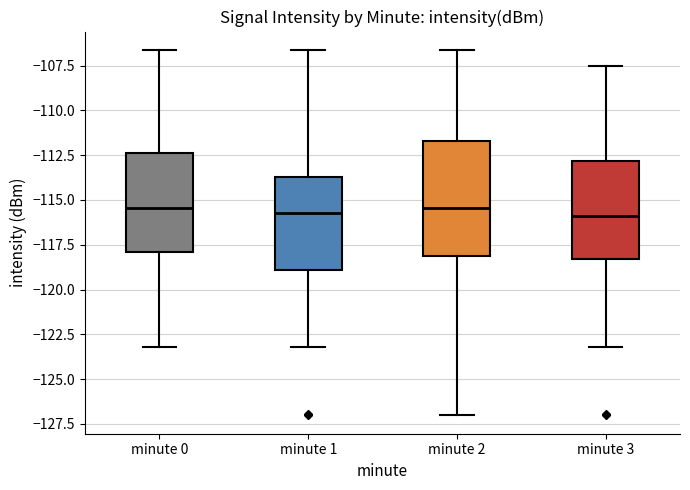

Reading left to right, transcribe this box plot: for each box, give where its median line is, the range the box spans, and where its two whiskers end, as read against the y-axis. The values are not printed on the chart, so give them approximately, as read against the axis.

minute 0: median -115.5, box -118.0 to -112.5, whiskers -123.0 to -106.5
minute 1: median -115.5, box -119.0 to -113.5, whiskers -123.0 to -106.5
minute 2: median -115.5, box -118.0 to -111.5, whiskers -127.0 to -106.5
minute 3: median -116.0, box -118.5 to -113.0, whiskers -123.0 to -107.5